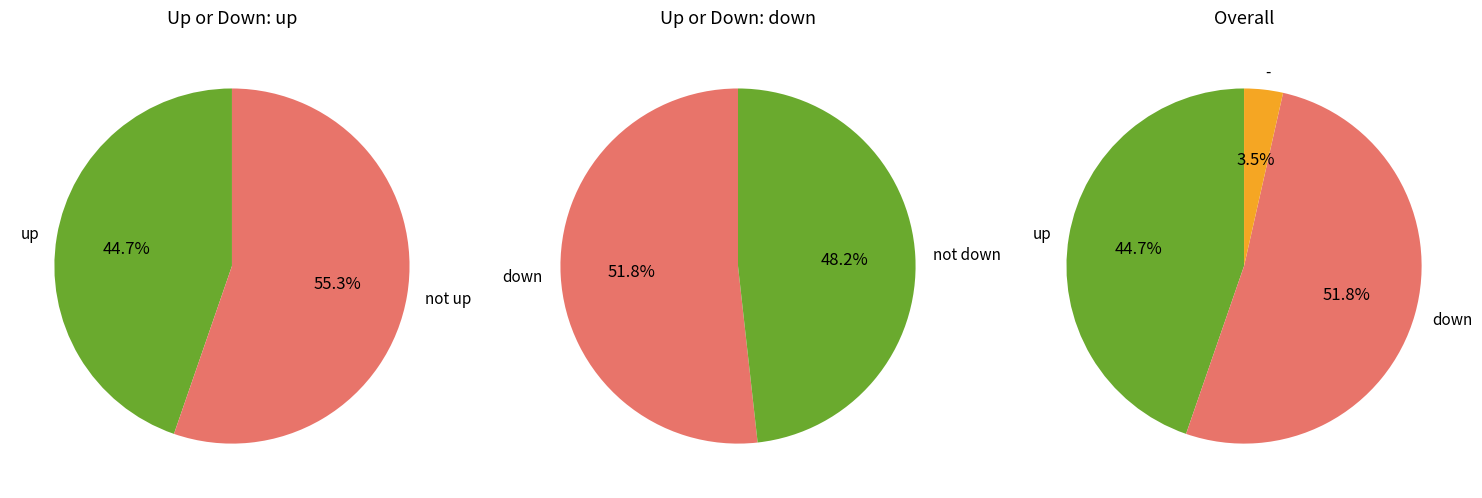

Is it true that down is 52% of the pie?

True